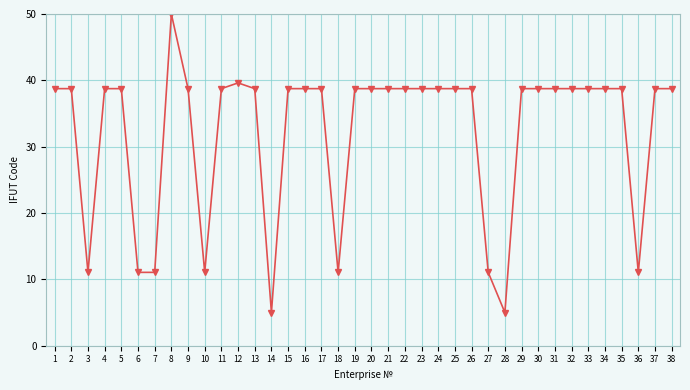

The chart shows a value of 60.3 at 33. True or false?

False